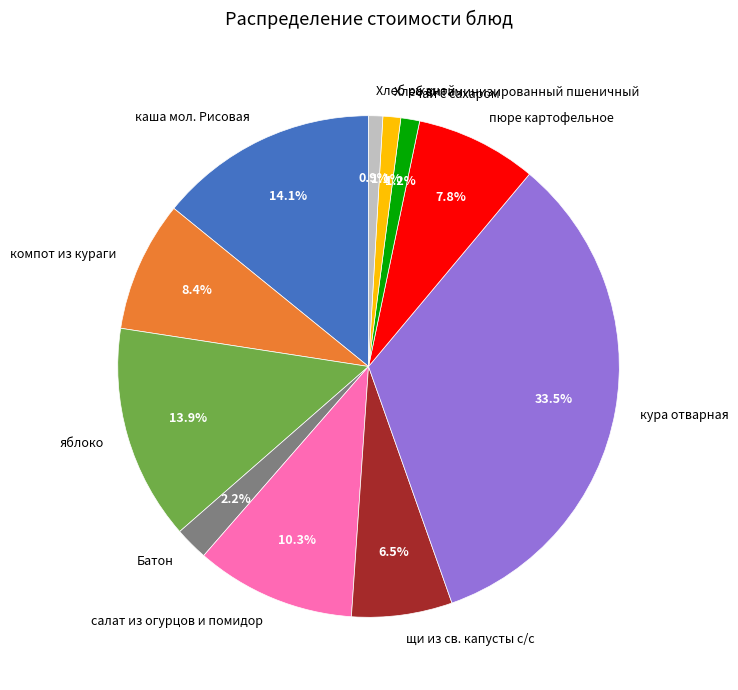

How many segments does this pie chart have?

11